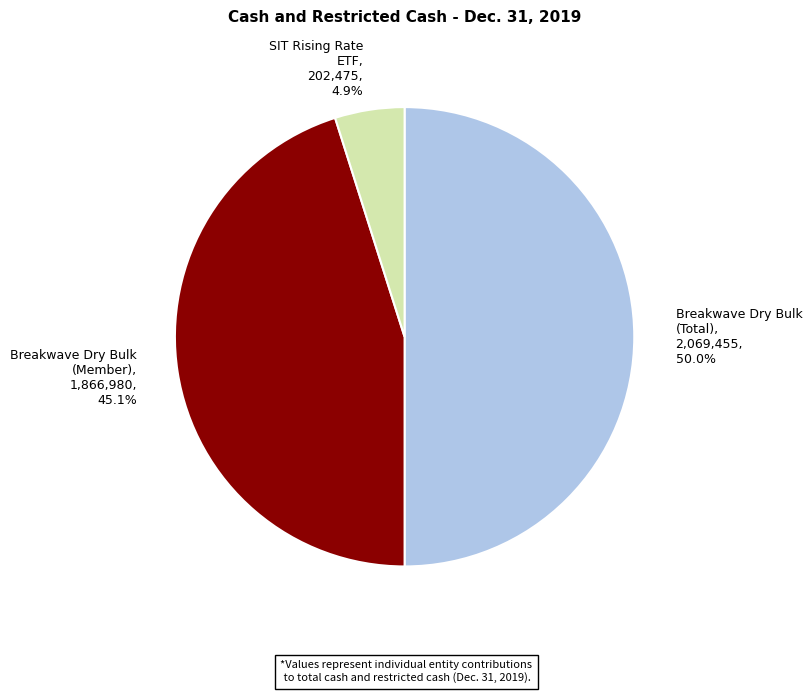

How much of the chart is everything except Breakwave Dry Bulk (Total), 2,069,455, 50.0%?

50.0%